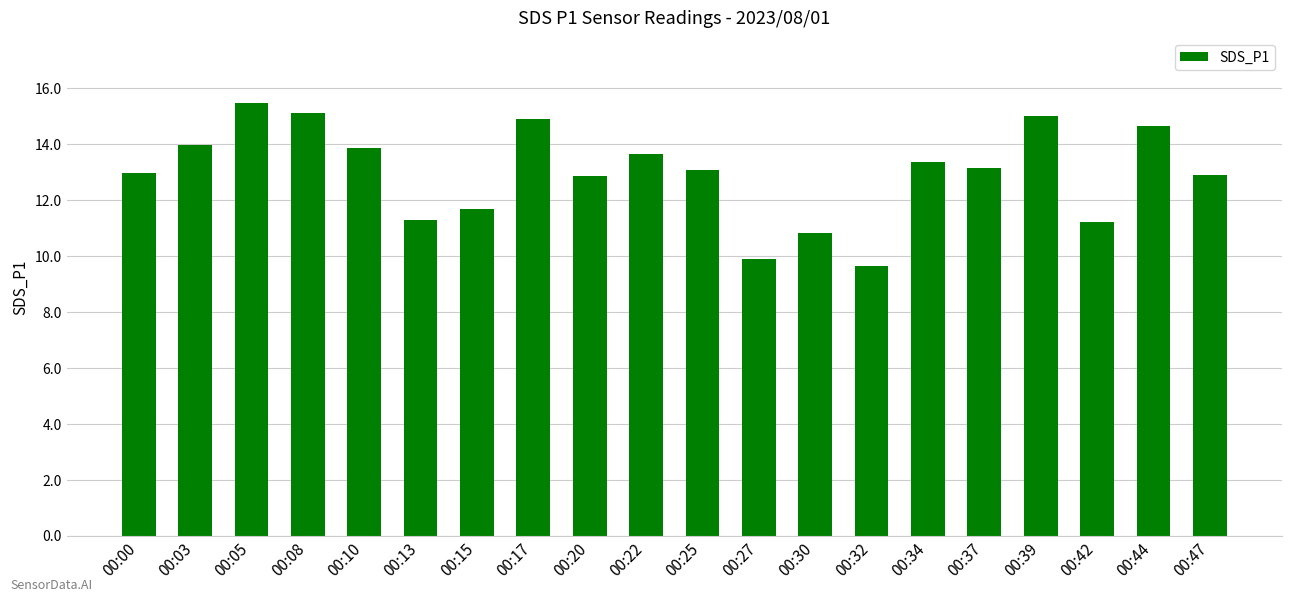

What is the maximum value shown in the chart?

15.5